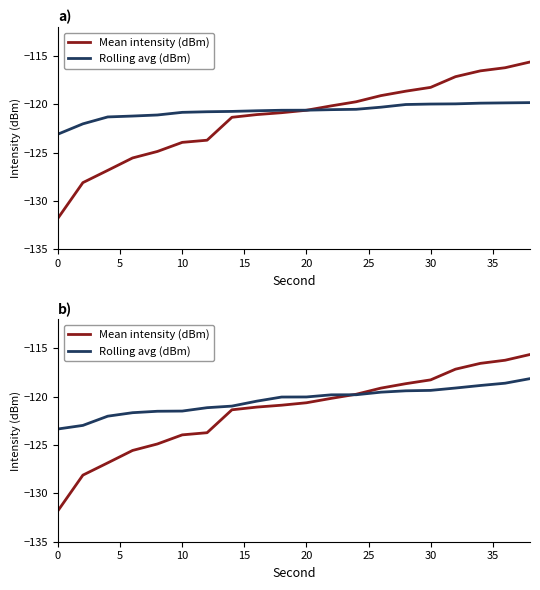

Does the chart display data point markers on the line(s)?

No